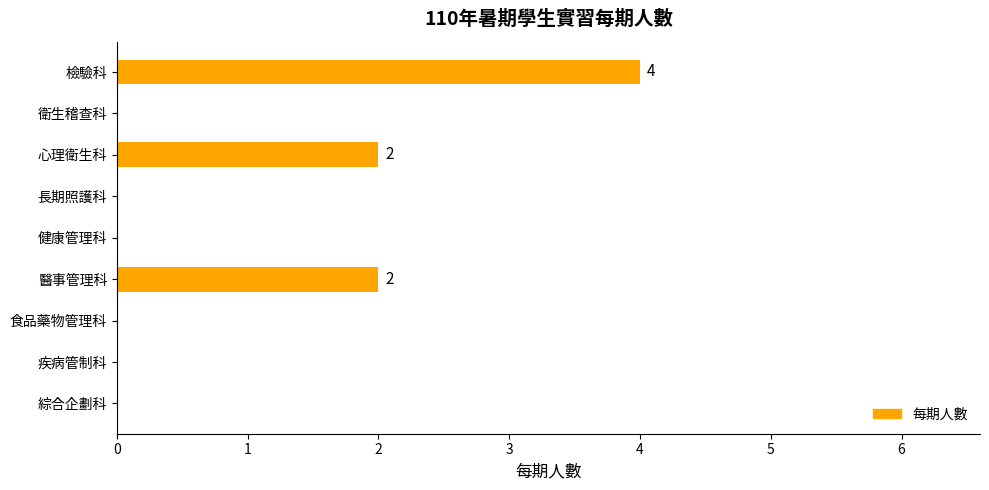

What is the change in value from 疾病管制科 to 醫事管理科?

+2